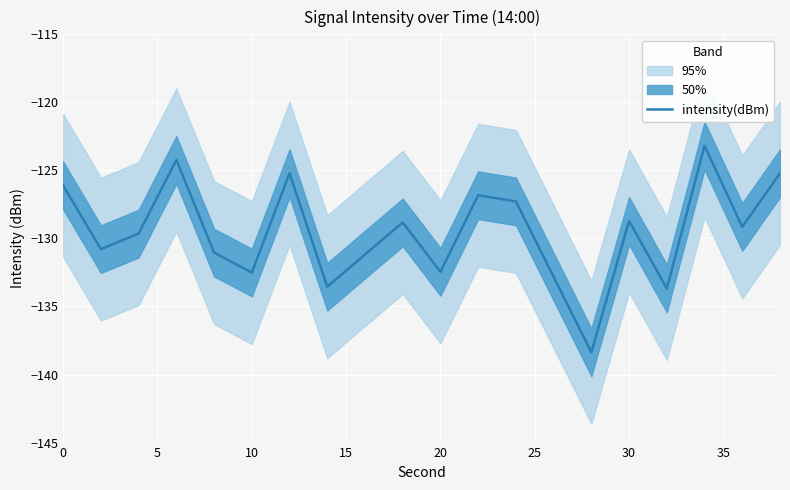

How many values are below -129?

11